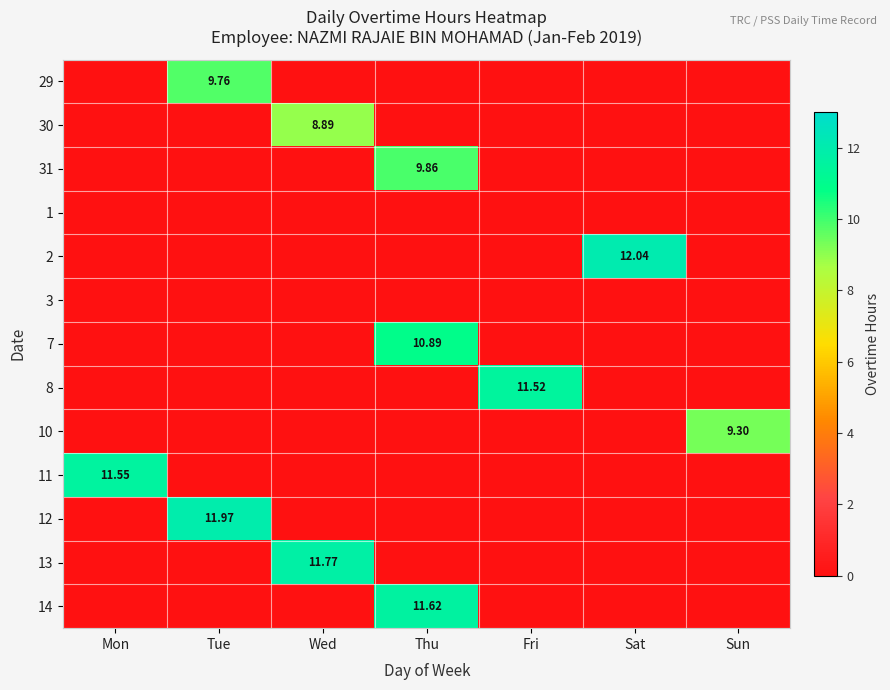

Where is 8 nearest to the value 5?

Mon